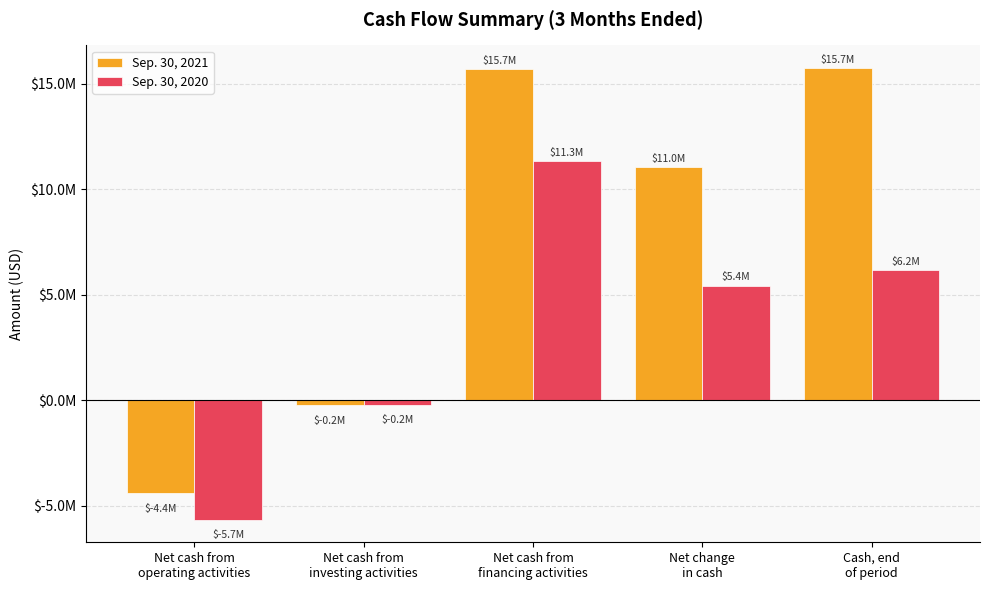

The value of Sep. 30, 2021 at Cash, end
of period is 15737000. True or false?

True